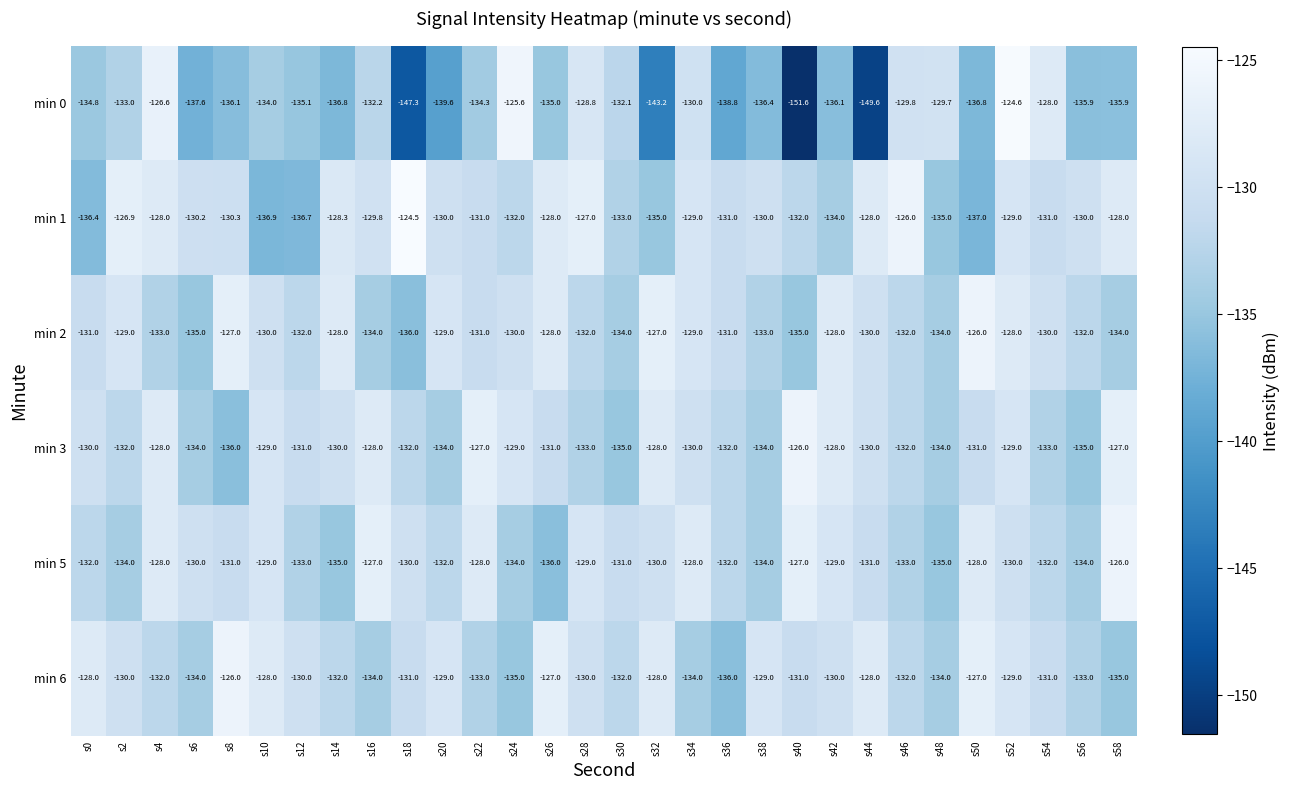

What is the difference between the highest and lowest values at s0?

8.4